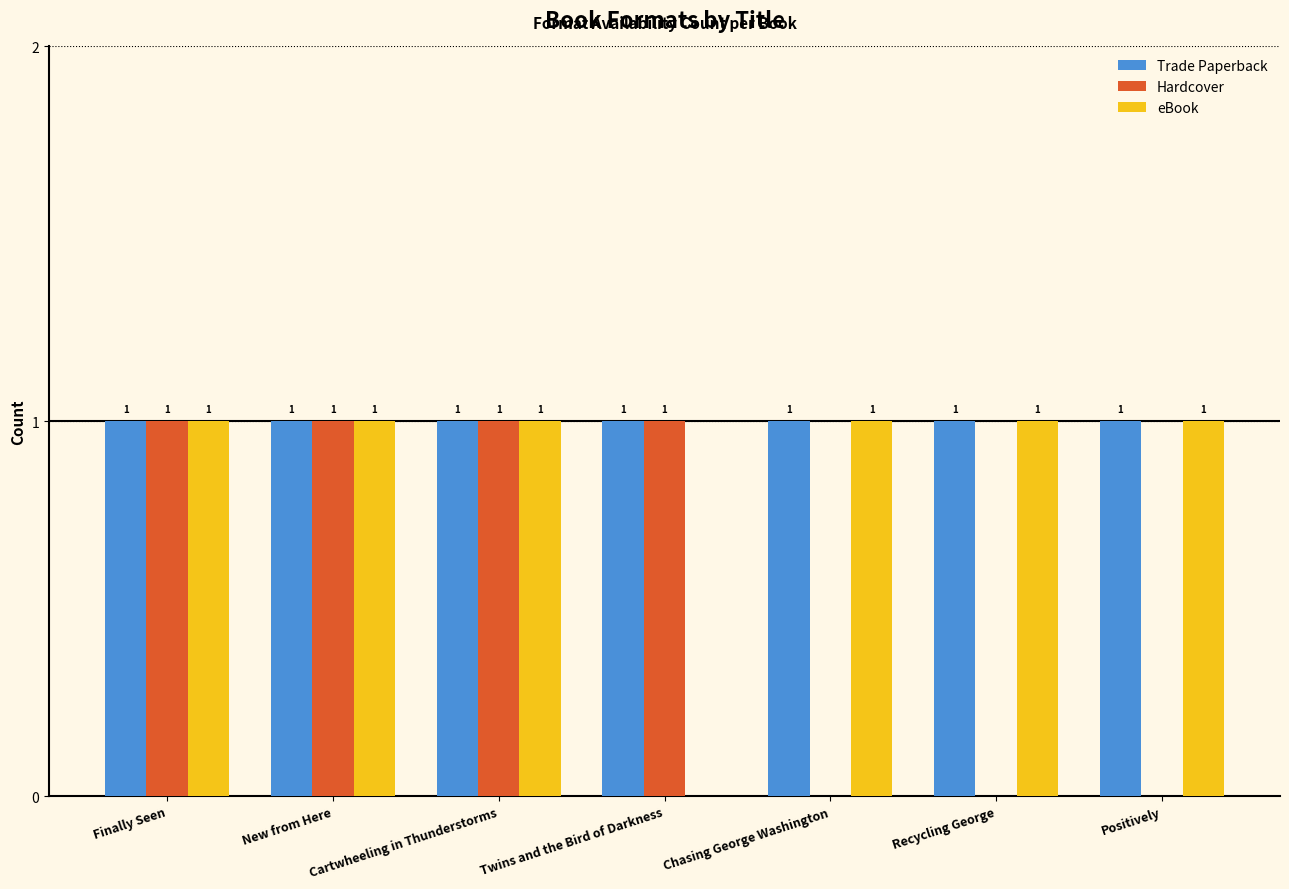

What is the sum of the Trade Paperback values at Twins and the Bird of Darkness and Positively?

2